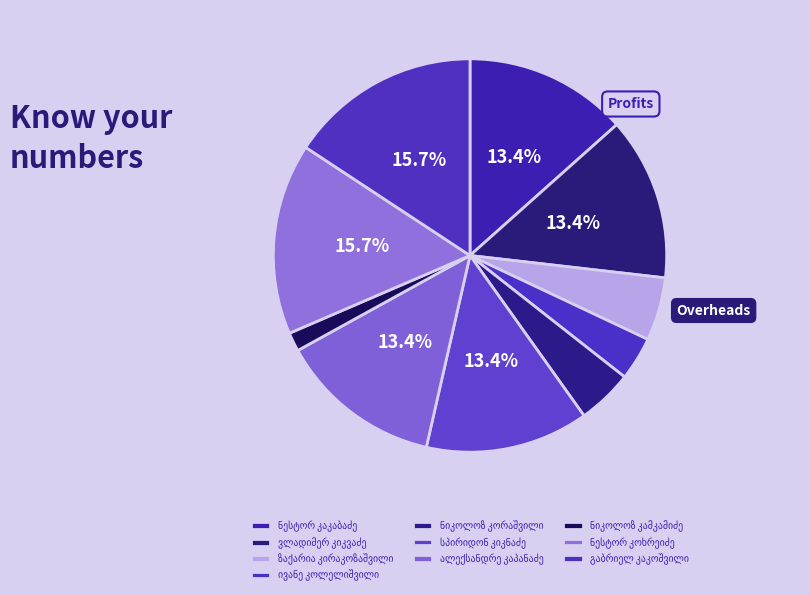

How many segments does this pie chart have?

10